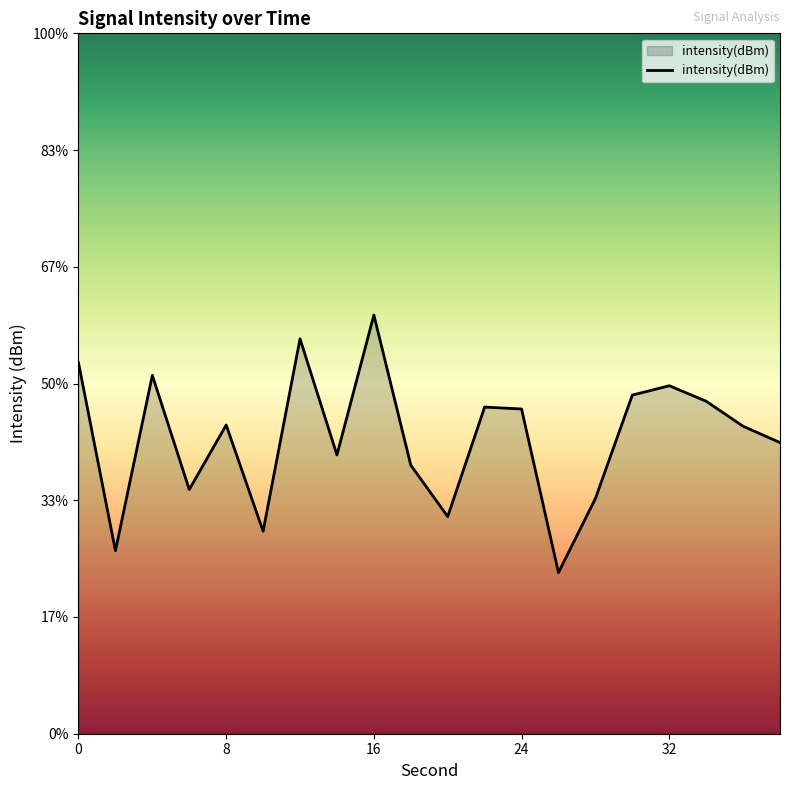

What is the average value?

-134.7